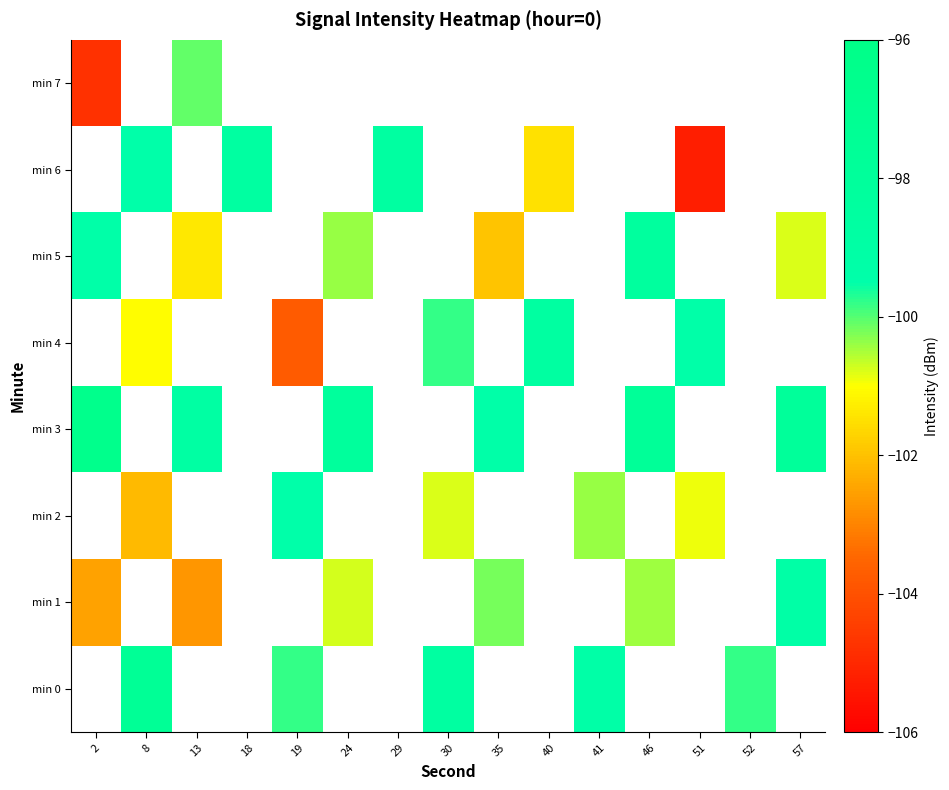

What value does the min 3 series have at 24?

-98.2